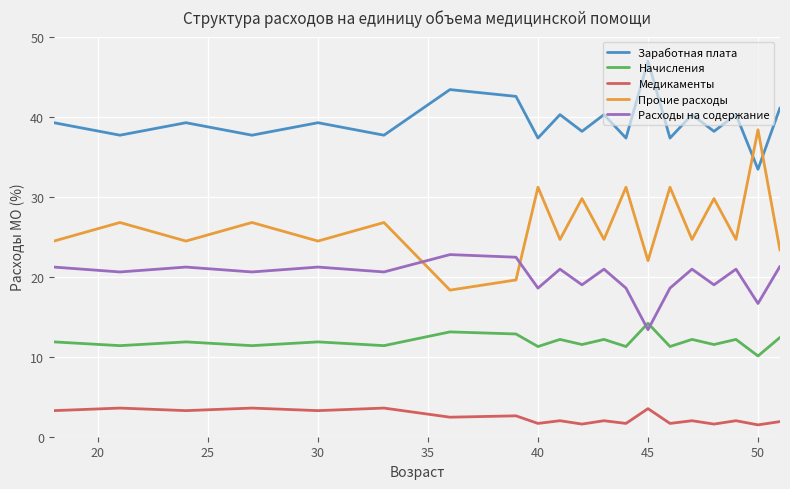

Which series has the largest total across all categories?

Заработная плата